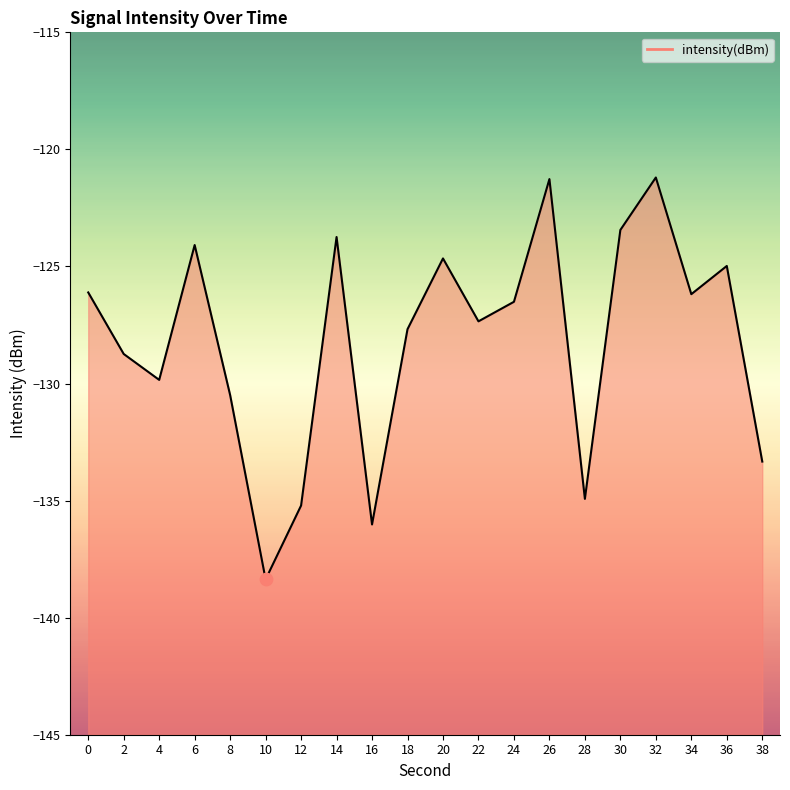

What is the change in value from 0 to 8?

-4.4